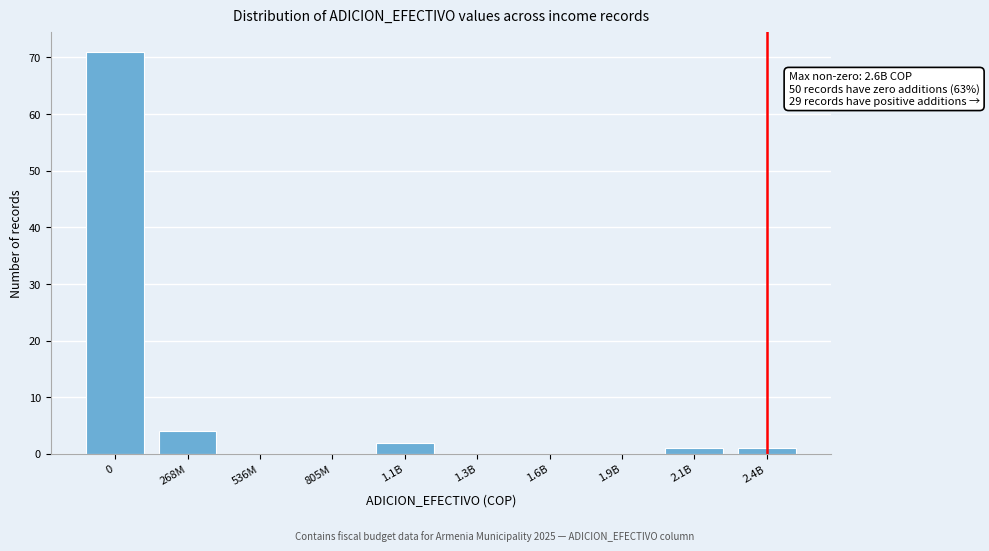

Reading right to left, transcribe all the data shown in this chart.

2.4B=1	2.1B=1	1.9B=0	1.6B=0	1.3B=0	1.1B=2	805M=0	536M=0	268M=4	0=71